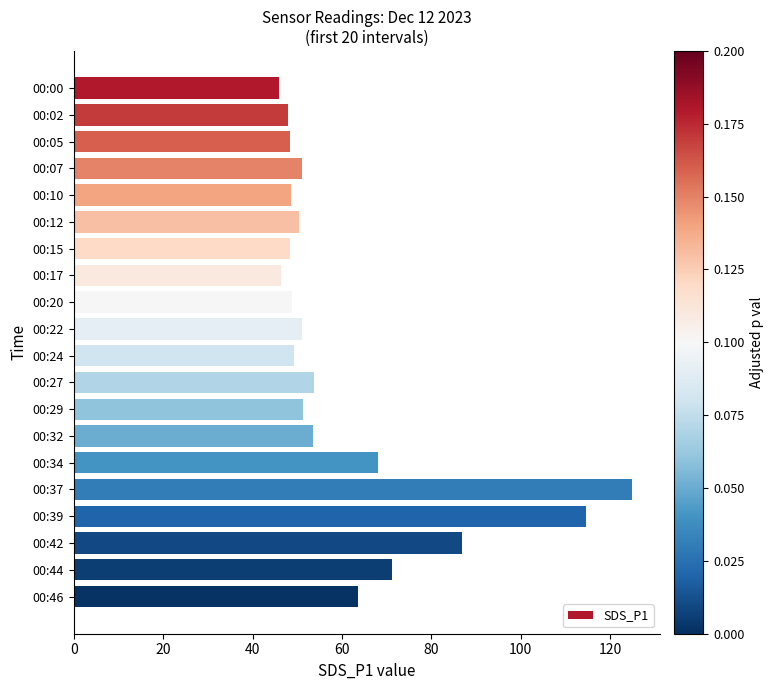

Where is the data nearest to the value 85?

00:42